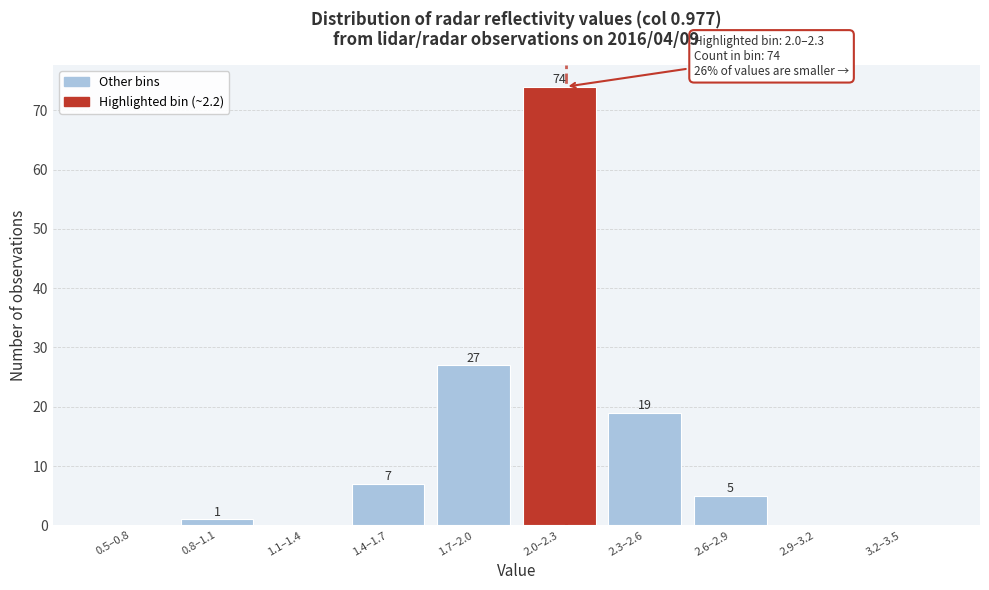

Reading left to right, transcribe all the data shown in this chart.

0.5–0.8=0	0.8–1.1=1	1.1–1.4=0	1.4–1.7=7	1.7–2.0=27	2.0–2.3=74	2.3–2.6=19	2.6–2.9=5	2.9–3.2=0	3.2–3.5=0